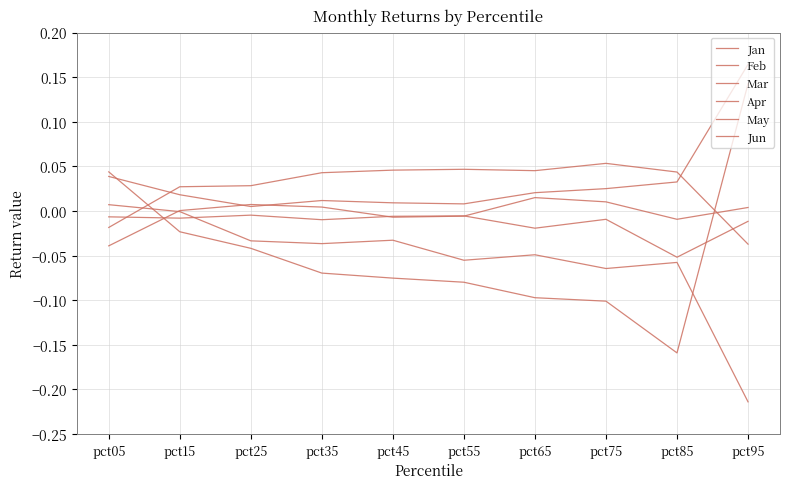

Does the chart display data point markers on the line(s)?

No